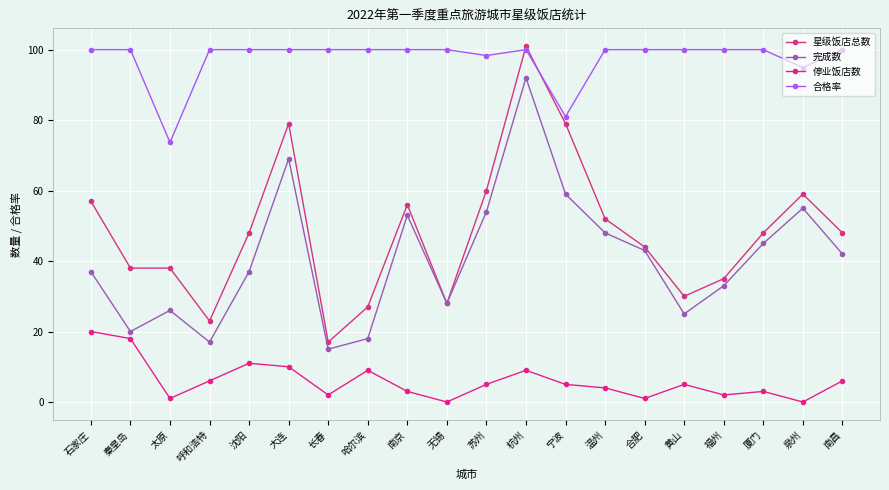

True or false: 完成数 and 星级饭店总数 intersect in this chart.

False